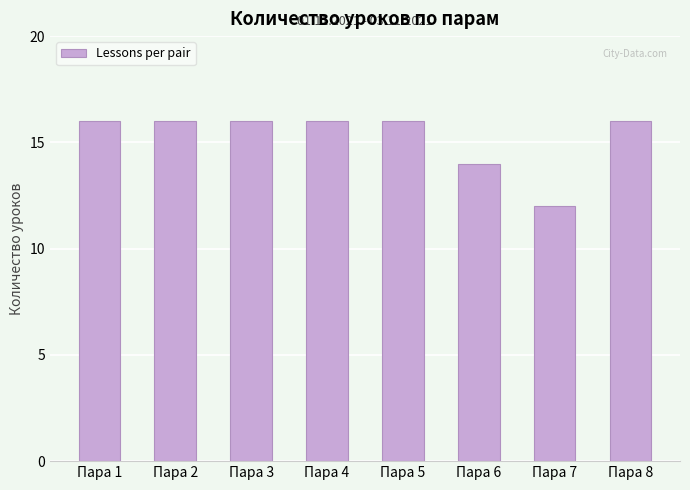

What is the maximum value shown in the chart?

16